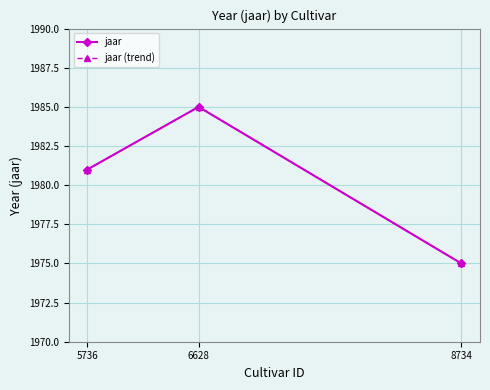

What is the difference between the maximum and minimum values in the jaar (trend) series?

10